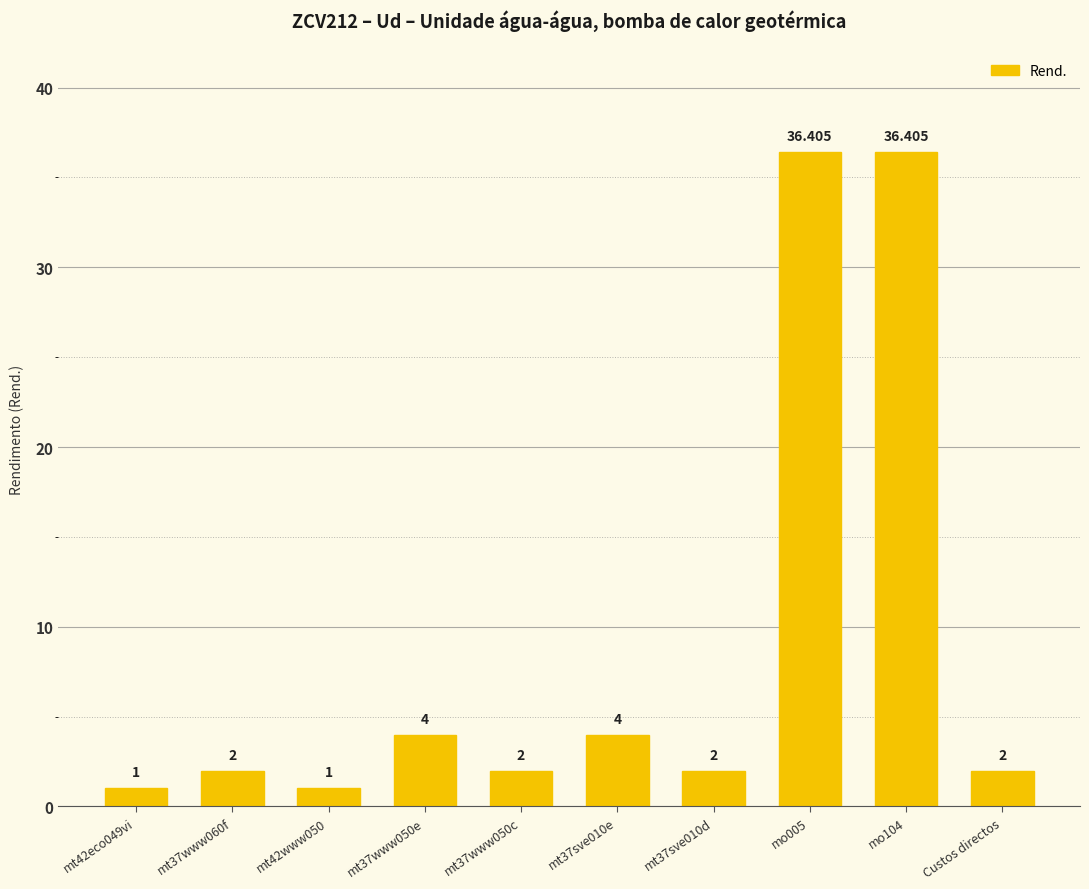

The value at mo104 is 12.8. True or false?

False